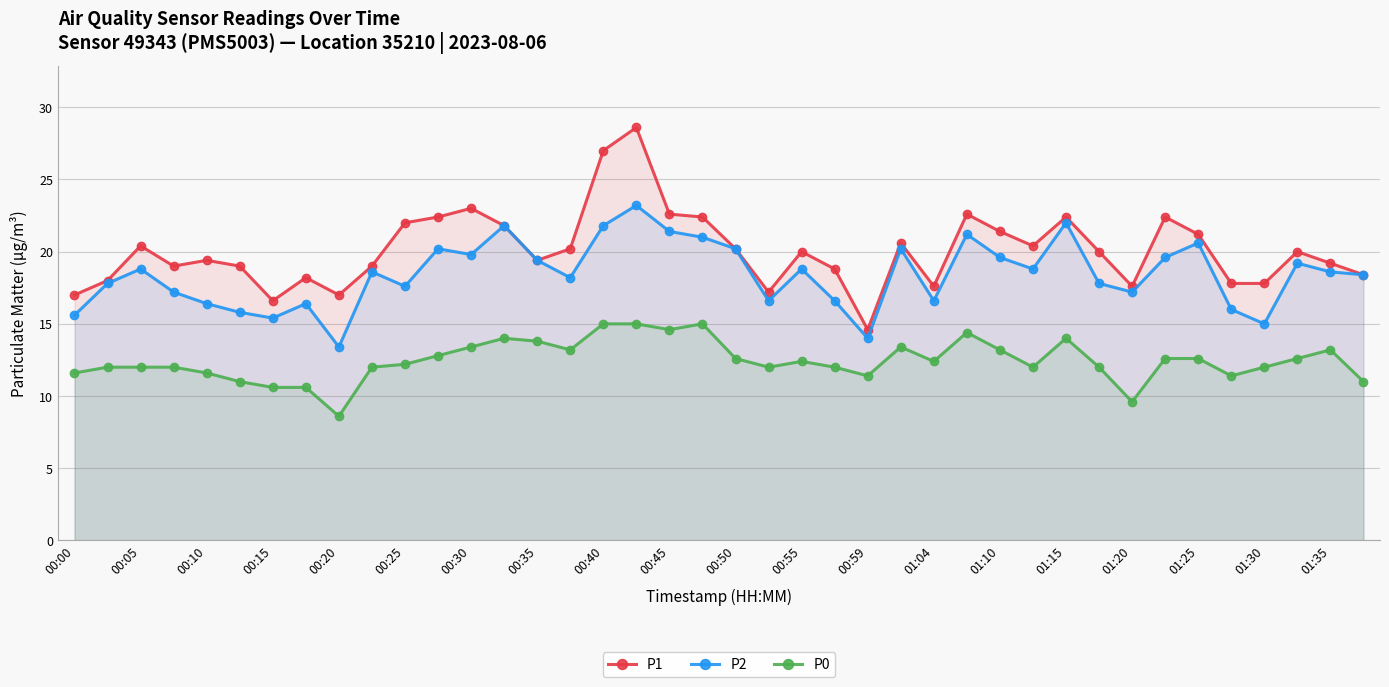

What is the difference between the highest and lowest values at 01:10?

8.2